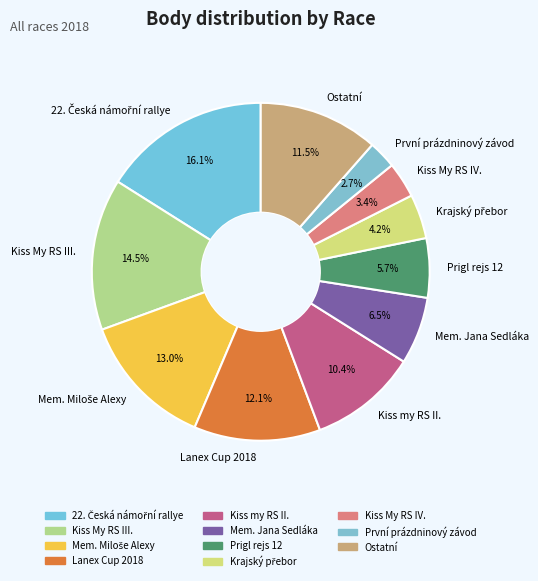

Which has a higher value, Kiss My RS III. or Lanex Cup 2018?

Kiss My RS III.